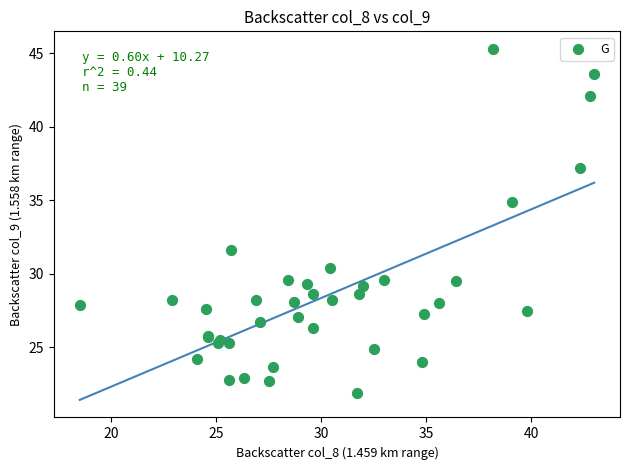

What Y value in the scatter plot is closest to 33?

31.6